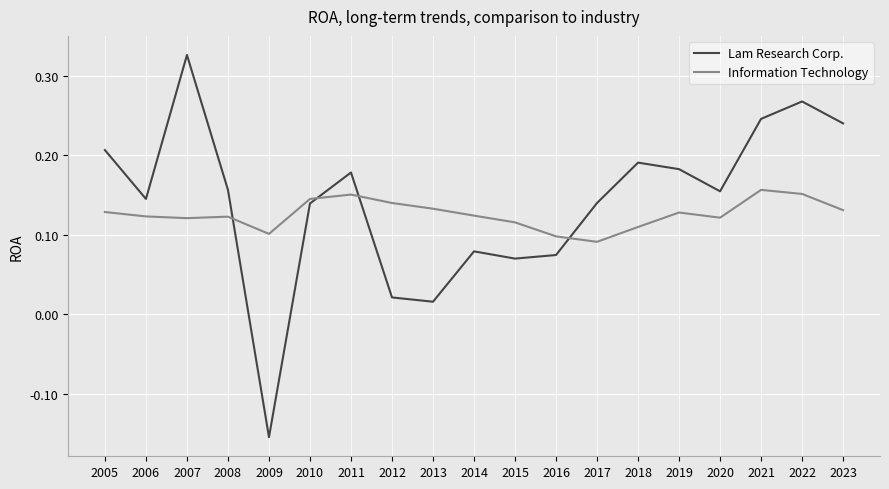

Where is Lam Research Corp. nearest to the value 0?

2013